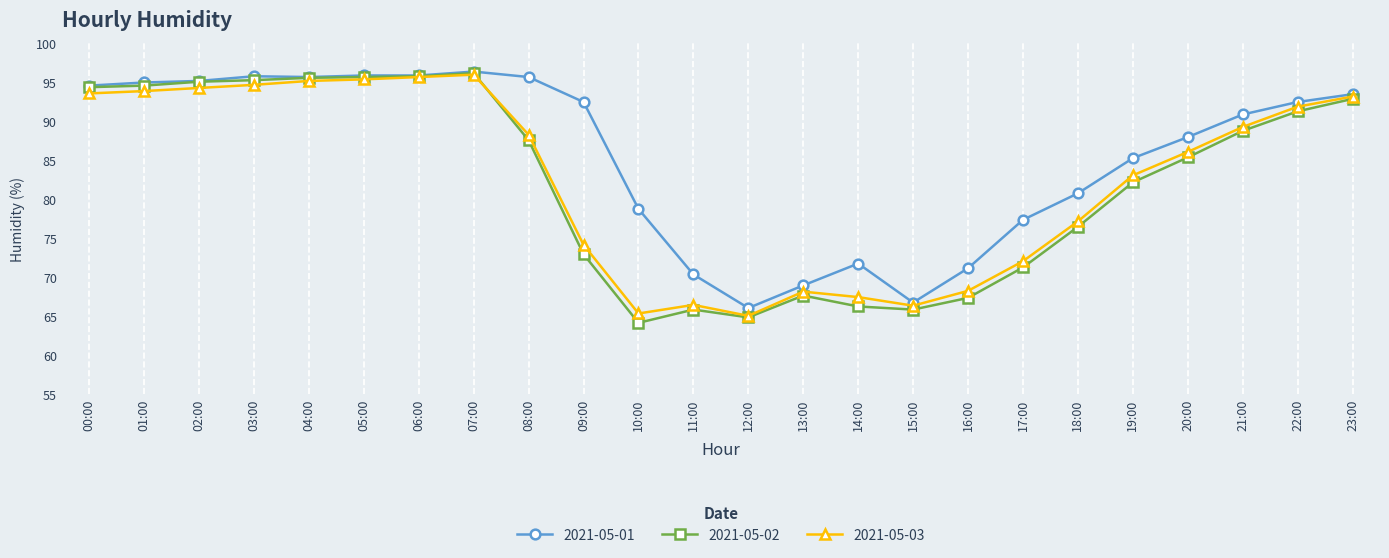

Count the number of categories in the chart.

24